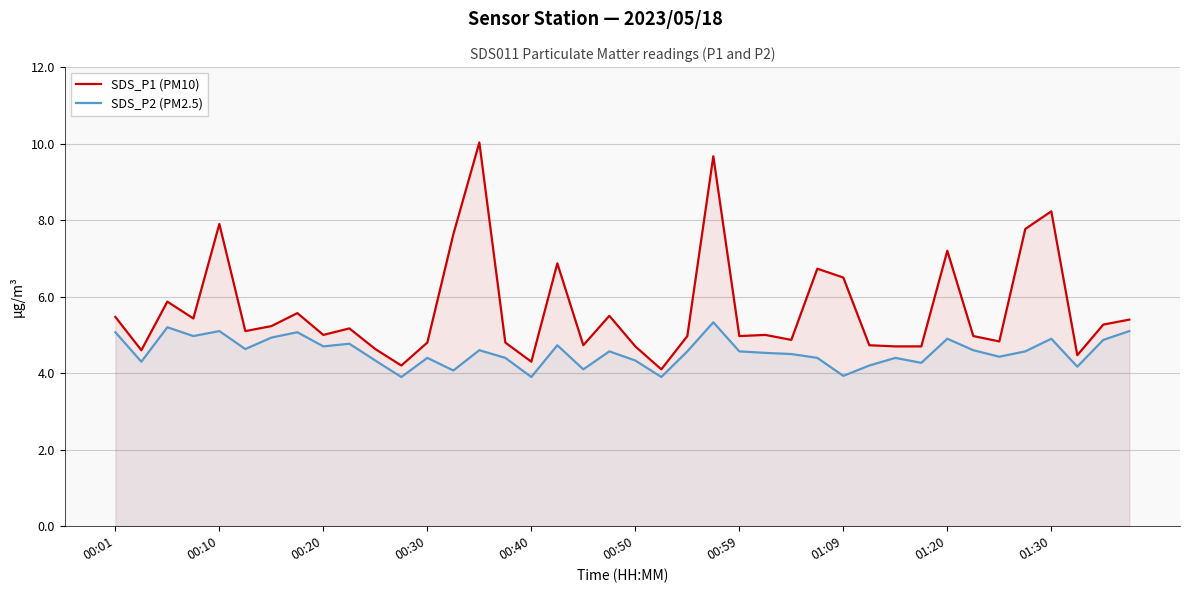

Reading right to left, list all the values displayed in this chart.

SDS_P1 (PM10): 5.4	5.3	4.5	8.2	7.8	4.8	5.0	7.2	4.7	4.7	4.7	6.5	6.7	4.9	5.0	5.0	9.7	5.0	4.1	4.7	5.5	4.7	6.9	4.3	4.8	10.0	7.6	4.8	4.2	4.6	5.2	5.0	5.6	5.2	5.1	7.9	5.4	5.9	4.6	5.5
SDS_P2 (PM2.5): 5.1	4.9	4.2	4.9	4.6	4.4	4.6	4.9	4.3	4.4	4.2	3.9	4.4	4.5	4.5	4.6	5.3	4.6	3.9	4.3	4.6	4.1	4.7	3.9	4.4	4.6	4.1	4.4	3.9	4.3	4.8	4.7	5.1	4.9	4.6	5.1	5.0	5.2	4.3	5.1